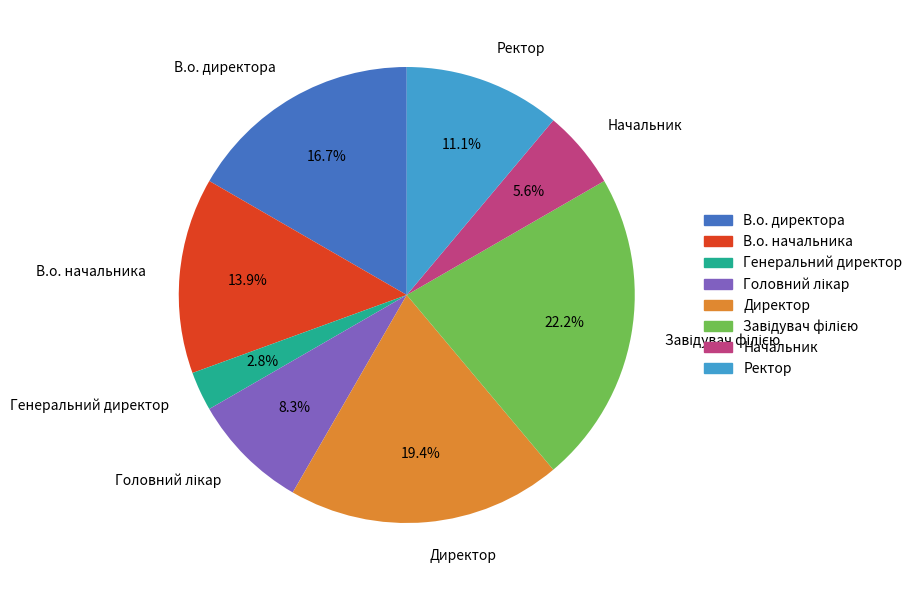

To the nearest percent, what portion does Начальник represent?

6%